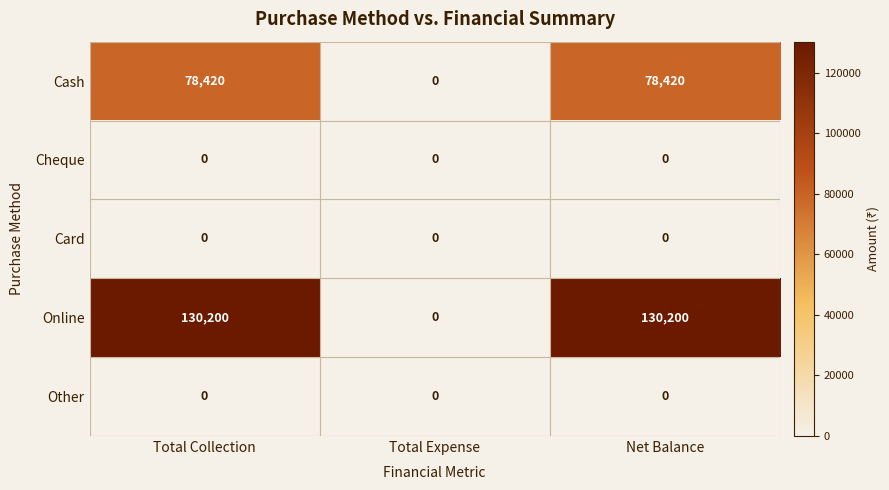

Which series has the largest total across all categories?

Online